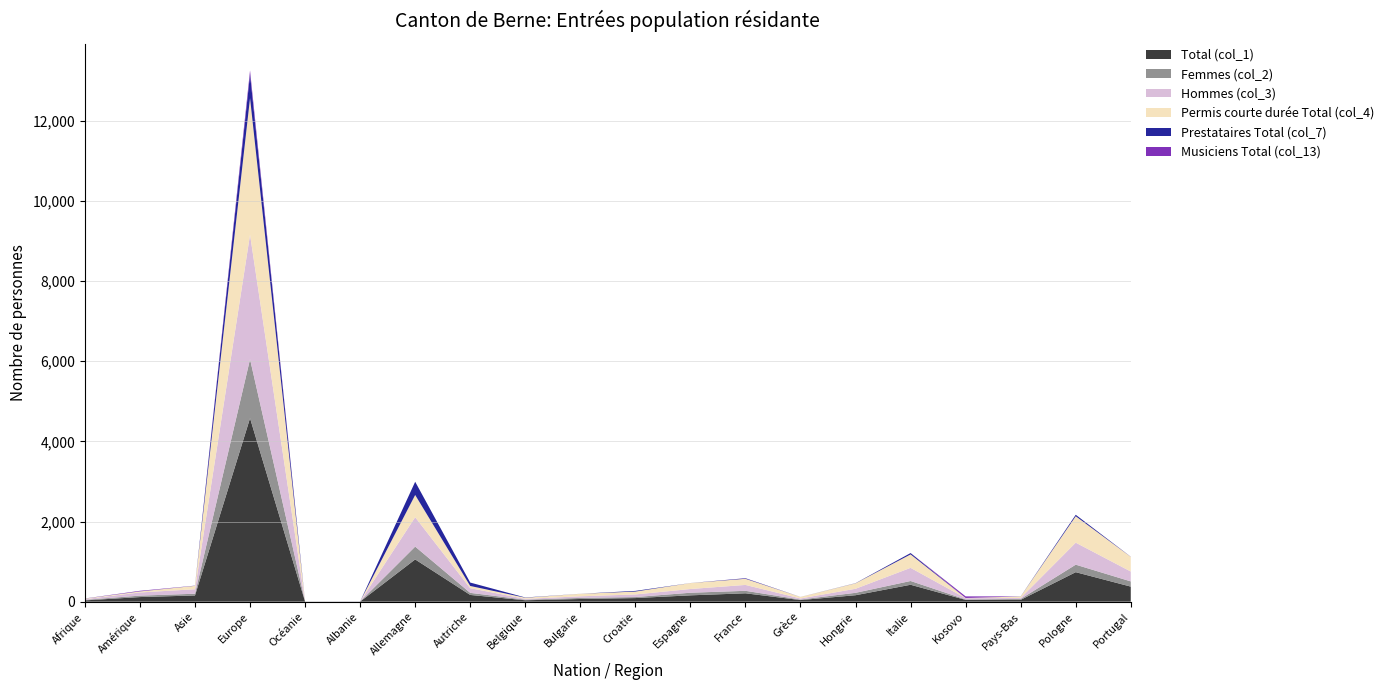

Reading left to right, transcribe all the data shown in this chart.

Total (col_1): Afrique=32	Amérique=115	Asie=155	Europe=4578	Océanie=2	Albanie=2	Allemagne=1054	Autriche=168	Belgique=35	Bulgarie=67	Croatie=90	Espagne=158	France=209	Grèce=40	Hongrie=161	Italie=422	Kosovo=44	Pays-Bas=46	Pologne=736	Portugal=376
Femmes (col_2): Afrique=14	Amérique=36	Asie=43	Europe=1471	Océanie=2	Albanie=2	Allemagne=320	Autriche=52	Belgique=15	Bulgarie=27	Croatie=25	Espagne=65	France=62	Grèce=14	Hongrie=60	Italie=94	Kosovo=13	Pays-Bas=23	Pologne=187	Portugal=130
Hommes (col_3): Afrique=18	Amérique=79	Asie=112	Europe=3107	Océanie=0	Albanie=0	Allemagne=734	Autriche=116	Belgique=20	Bulgarie=40	Croatie=65	Espagne=93	France=147	Grèce=26	Hongrie=101	Italie=328	Kosovo=31	Pays-Bas=23	Pologne=549	Portugal=246
Permis courte durée Total (col_4): Afrique=12	Amérique=26	Asie=85	Europe=3408	Océanie=0	Albanie=0	Allemagne=554	Autriche=56	Belgique=28	Bulgarie=62	Croatie=72	Espagne=148	France=153	Grèce=37	Hongrie=136	Italie=335	Kosovo=4	Pays-Bas=37	Pologne=660	Portugal=367
Prestataires Total (col_7): Afrique=2	Amérique=2	Asie=3	Europe=594	Océanie=0	Albanie=1	Allemagne=330	Autriche=85	Belgique=7	Bulgarie=1	Croatie=17	Espagne=1	France=12	Grèce=1	Hongrie=4	Italie=34	Kosovo=0	Pays-Bas=3	Pologne=36	Portugal=2
Musiciens Total (col_13): Afrique=2	Amérique=13	Asie=2	Europe=96	Océanie=0	Albanie=0	Allemagne=0	Autriche=0	Belgique=0	Bulgarie=0	Croatie=0	Espagne=0	France=3	Grèce=0	Hongrie=0	Italie=1	Kosovo=40	Pays-Bas=0	Pologne=0	Portugal=1